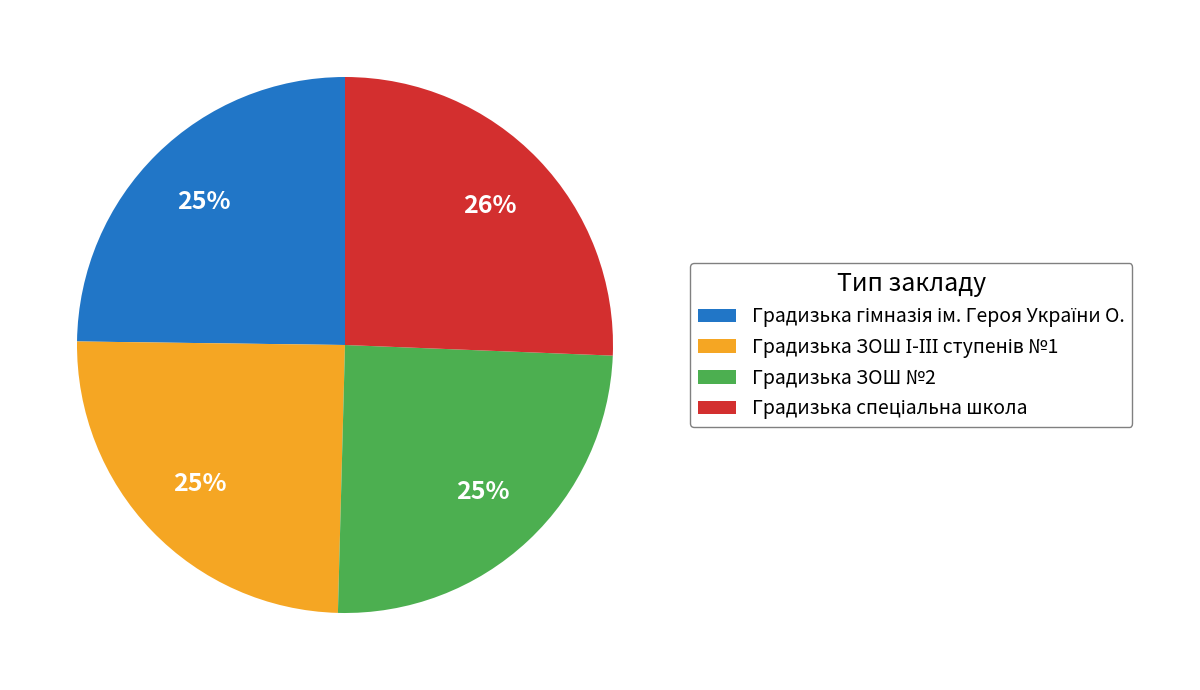

What percentage is the Градизька ЗОШ №2 slice, to the nearest percent?

25%